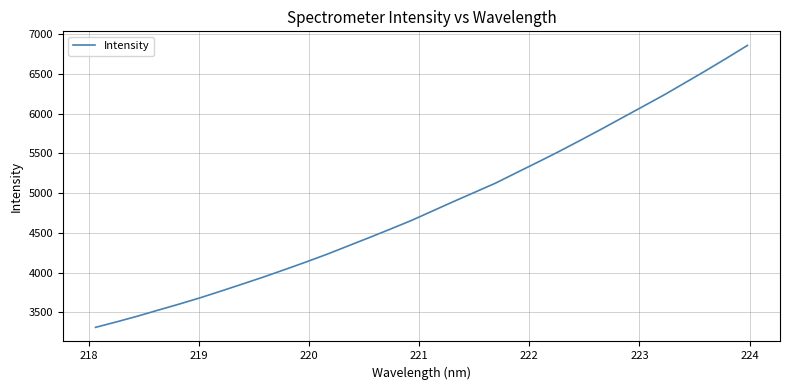

What is the difference between the maximum and minimum values?

3547.2